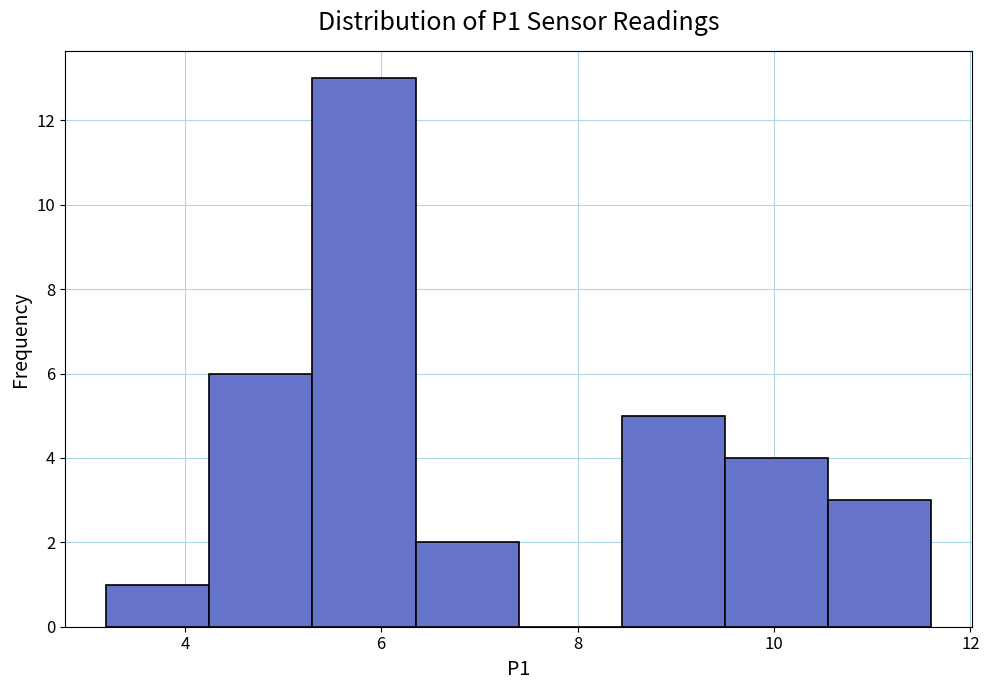

Reading left to right, list every bar in this chart as the range it spans on the x-axis followed by its height. Neither the bar edges nor the heights are printed on the chart, so give them approximately, as read against the axes.

3.20 to 4.25: 1
4.25 to 5.30: 6
5.30 to 6.35: 13
6.35 to 7.40: 2
7.40 to 8.45: 0
8.45 to 9.50: 5
9.50 to 10.55: 4
10.55 to 11.60: 3